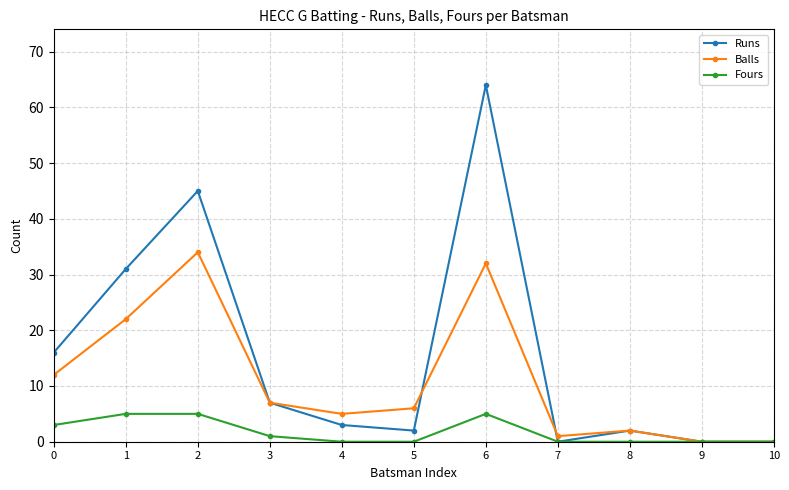

List the series in order of their overall mean, highest first.

Runs, Balls, Fours